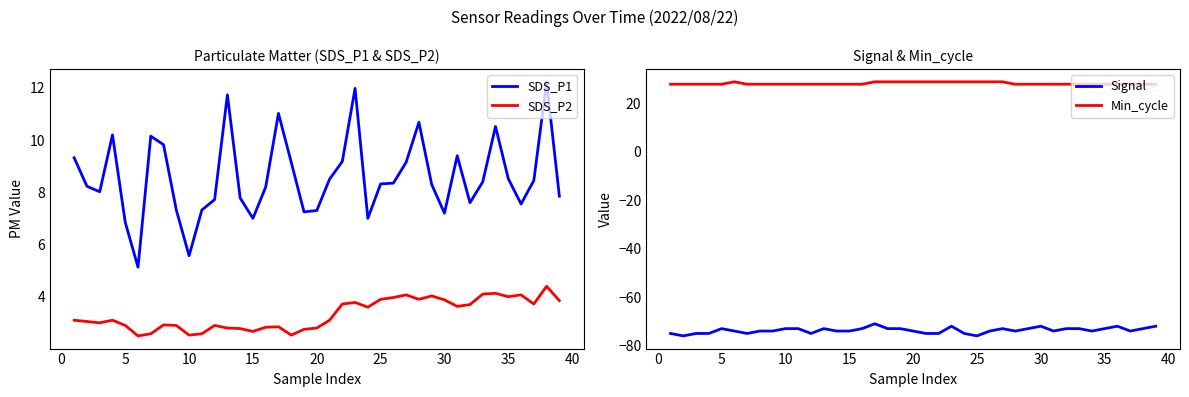

Is it true that Signal equals -34 at 20?

False